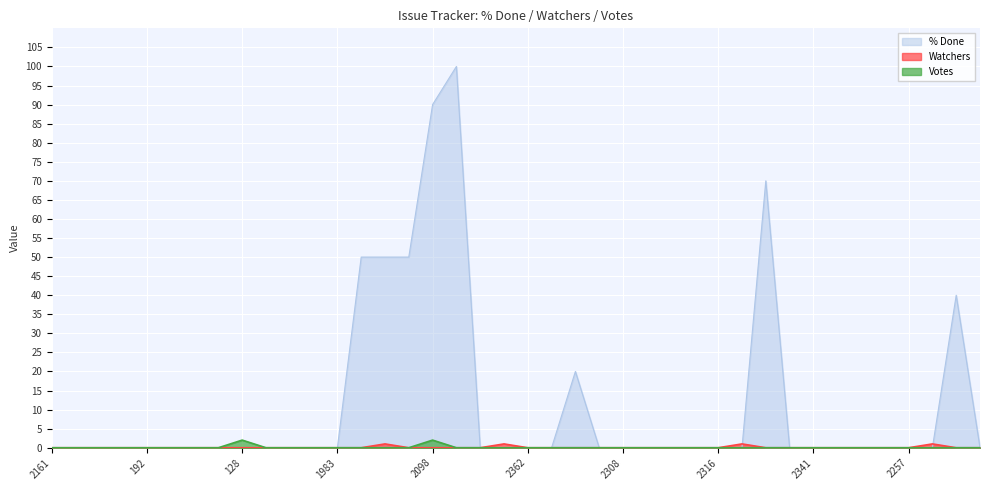

What is the label of the 6th point from the right?

1985